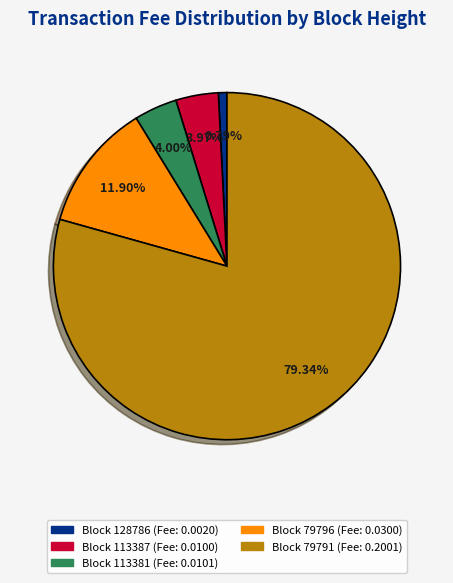

Does any single category account for the majority?

Yes